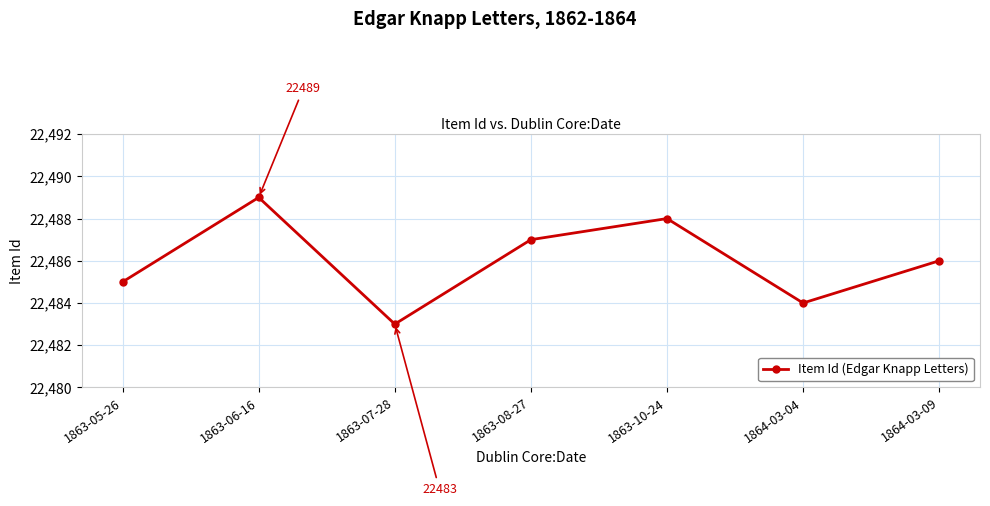

Rank the categories by value from highest to lowest.

1863-06-16, 1863-10-24, 1863-08-27, 1864-03-09, 1863-05-26, 1864-03-04, 1863-07-28